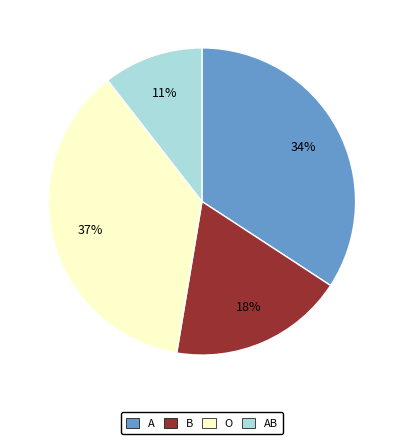

Does any single category account for the majority?

No